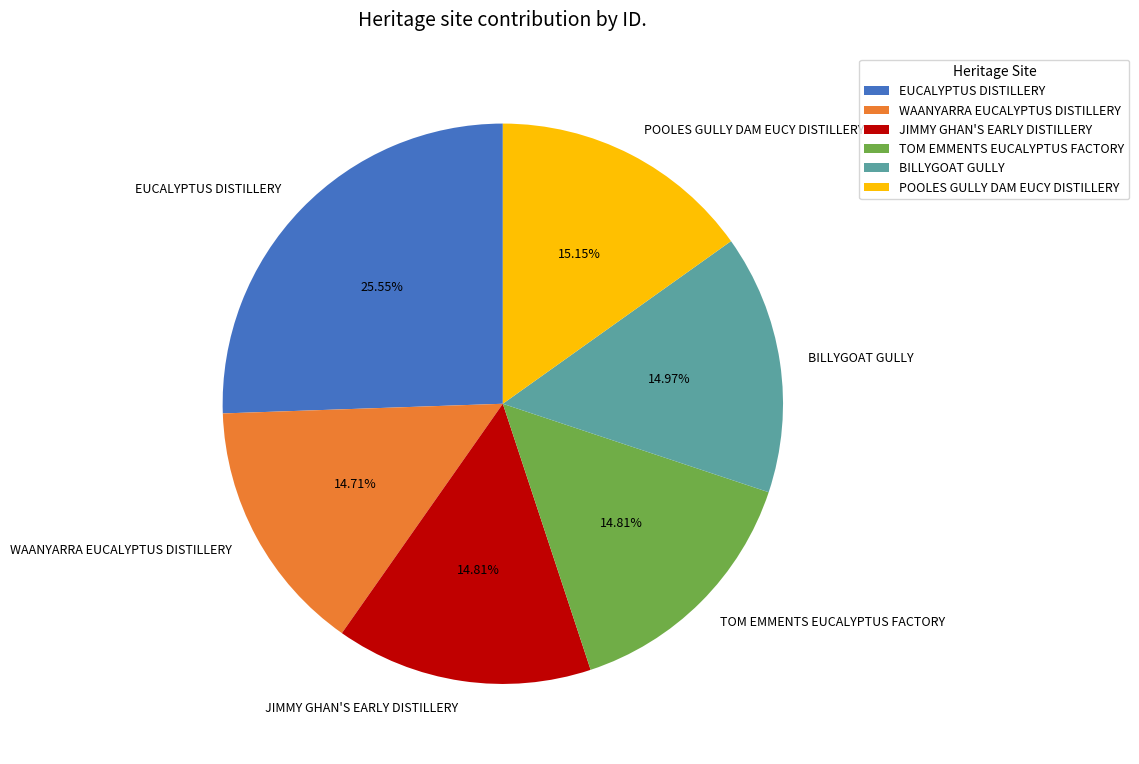

Count the number of slices in the pie.

6